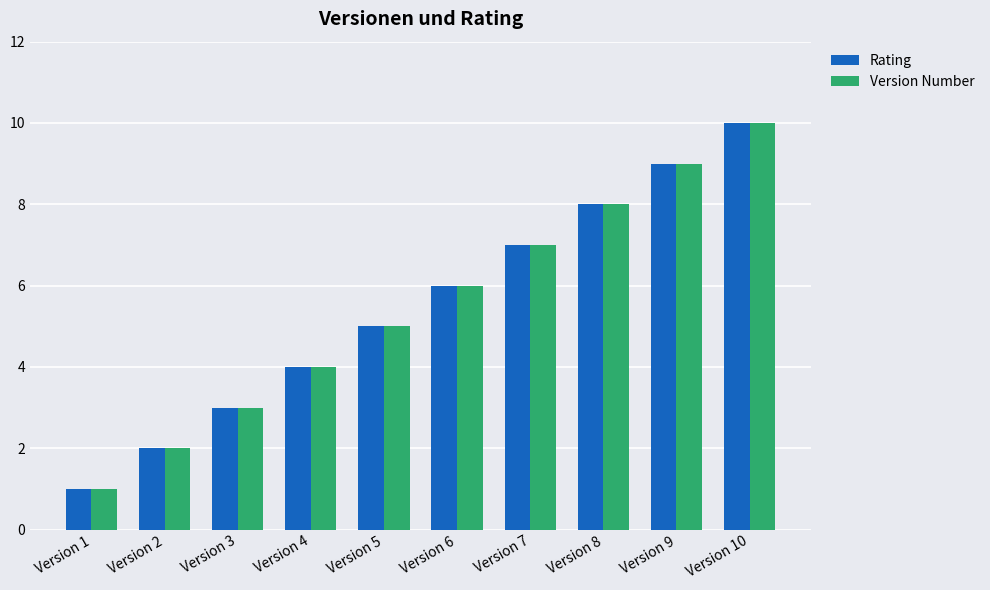

How many distinct data groups are displayed?

2